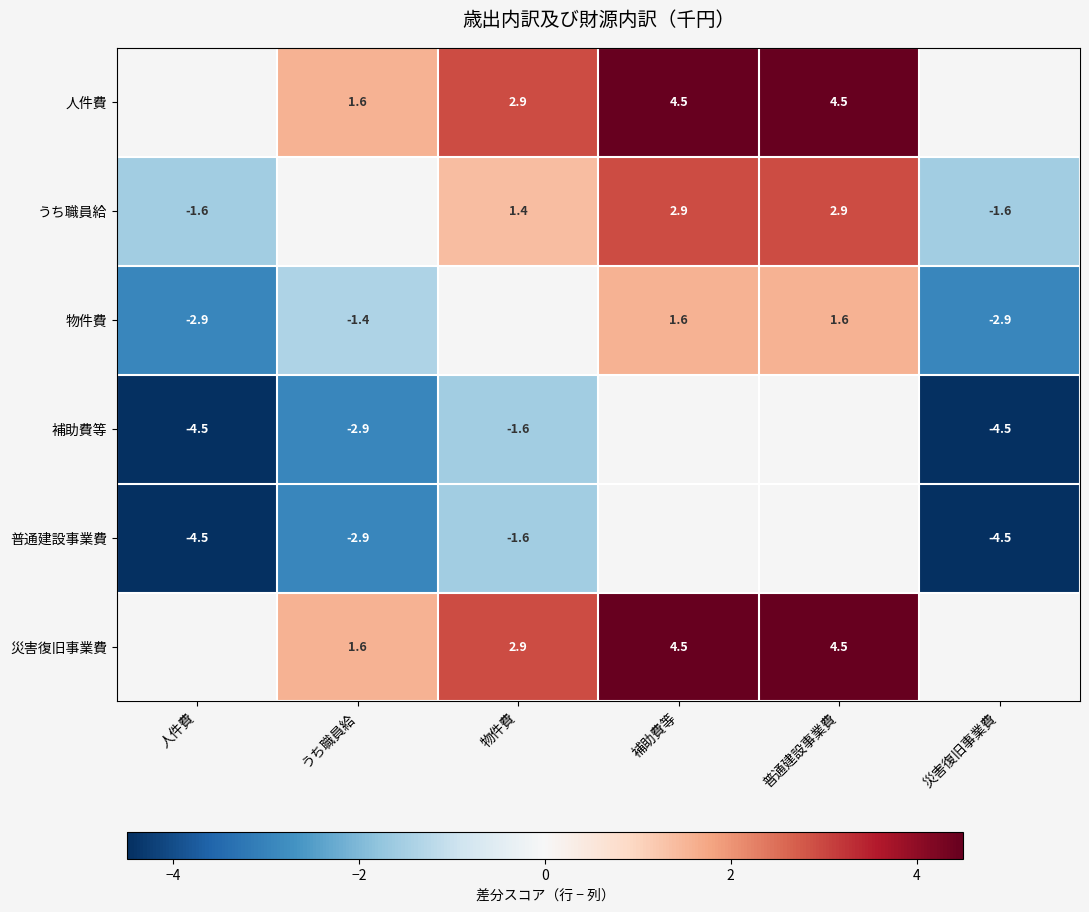

Is it true that うち職員給 equals -1.6 at 人件費?

True